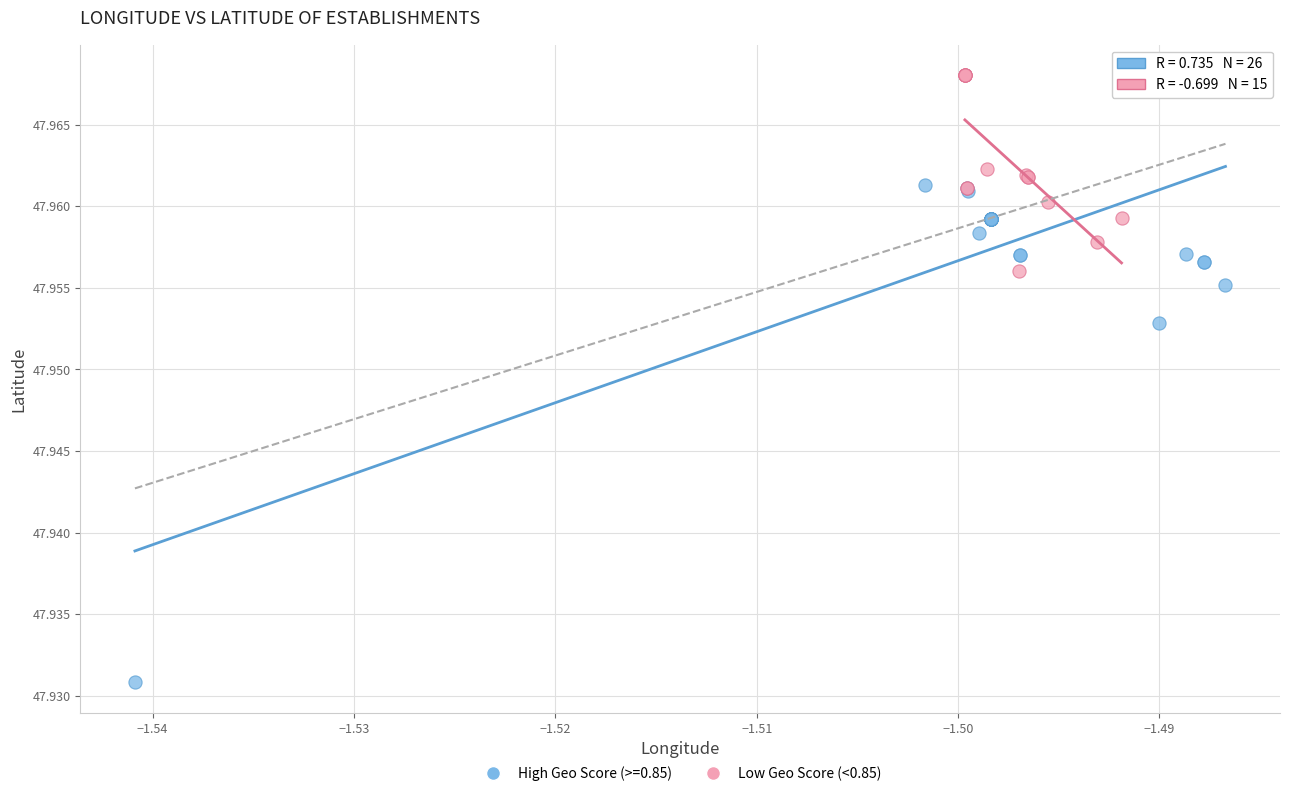

Which series has the widest spread of Y values?

High Geo Score (>=0.85)